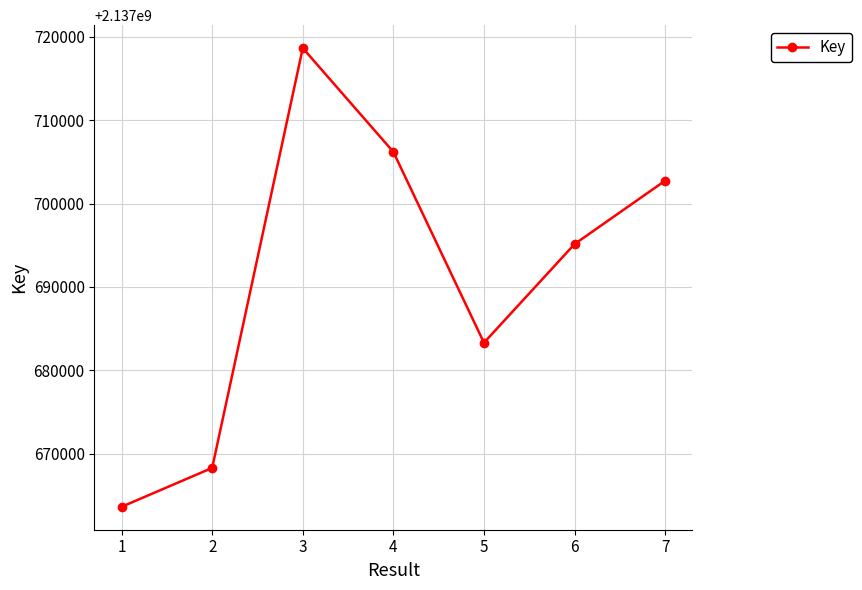

Does the chart have visible grid lines?

Yes